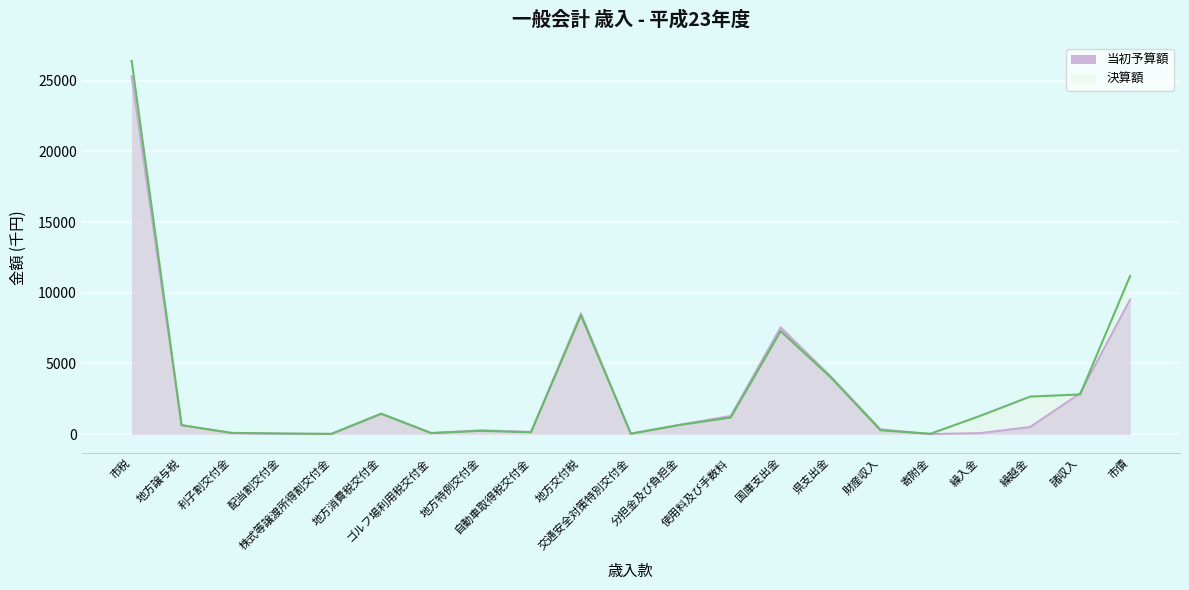

What is the difference between the maximum and minimum values in the 決算額 series?

26397.9